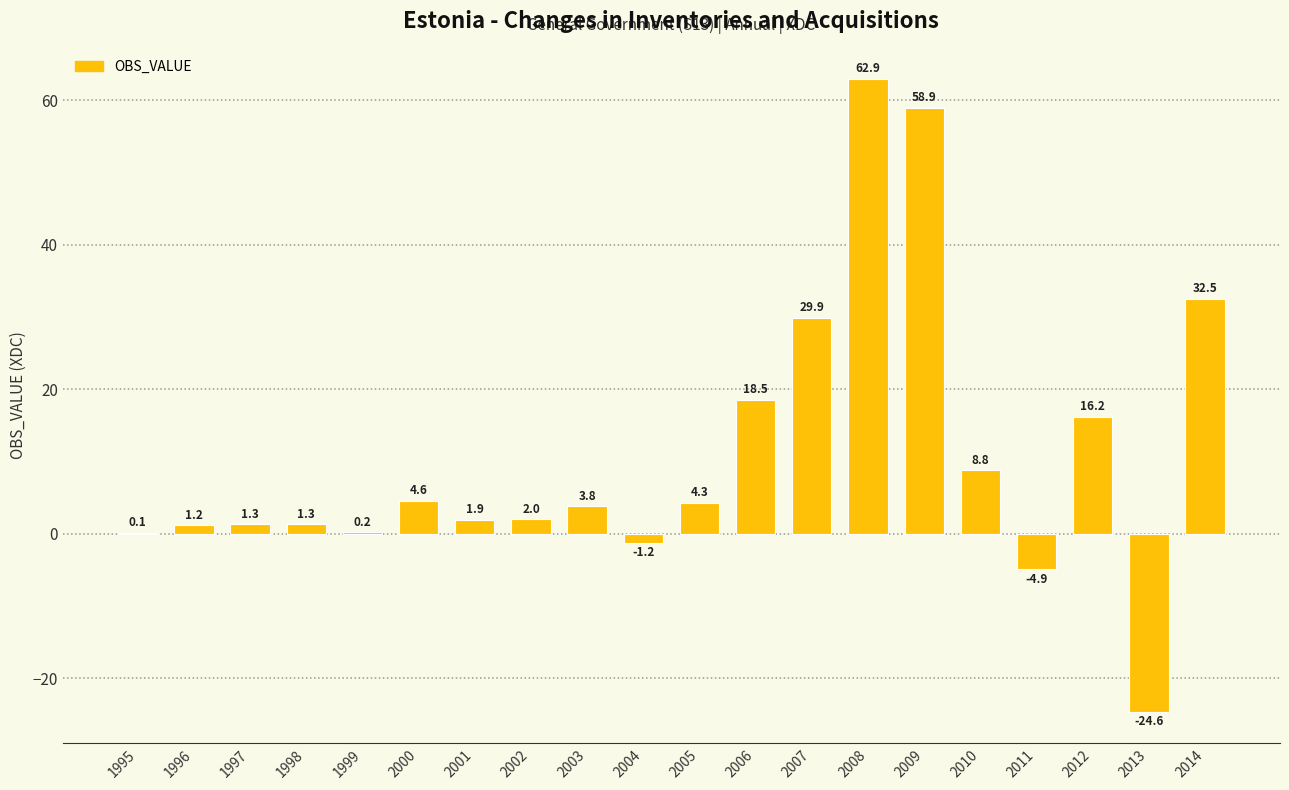

The value at 2012 is 23.0. True or false?

False